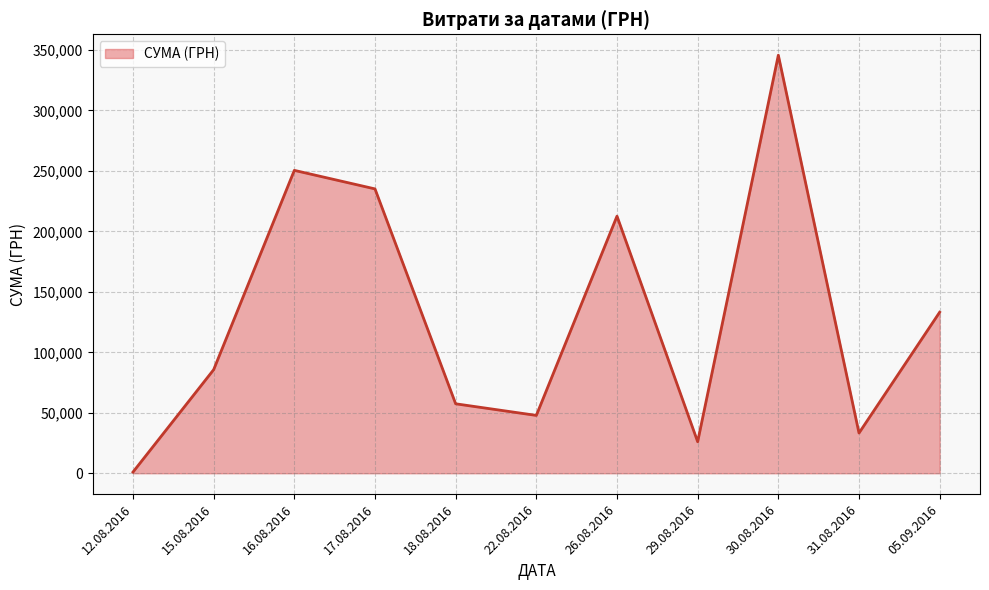

Which label corresponds to the smallest value in the chart?

12.08.2016